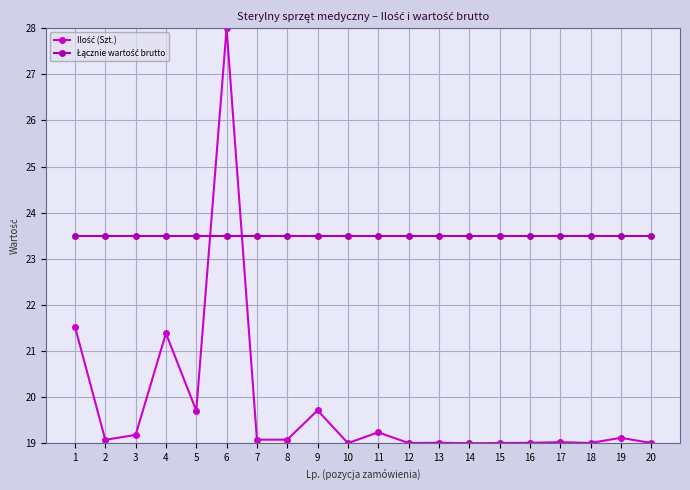

What is the difference between the highest and lowest values at 9?

3.8